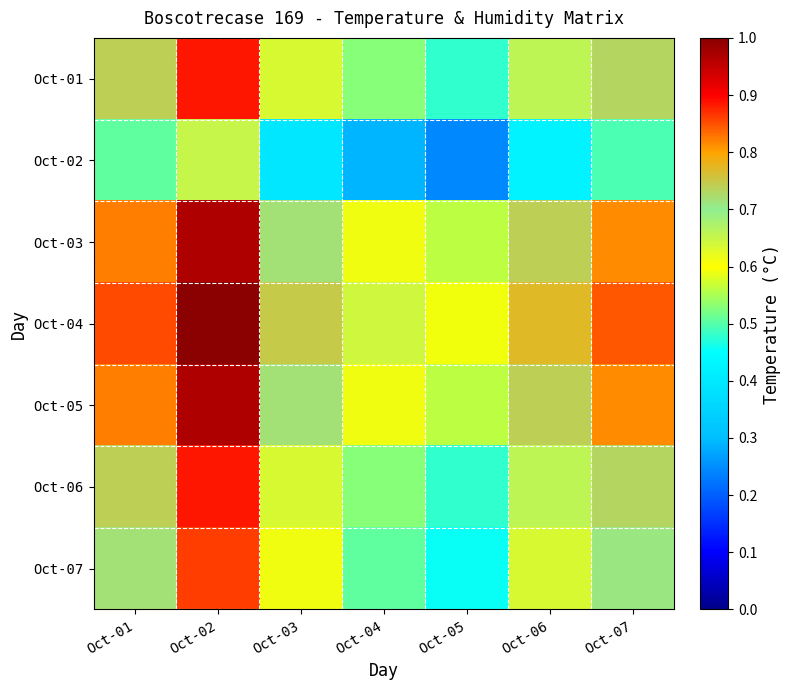

At which category is the sum across all series the highest?

Oct-02